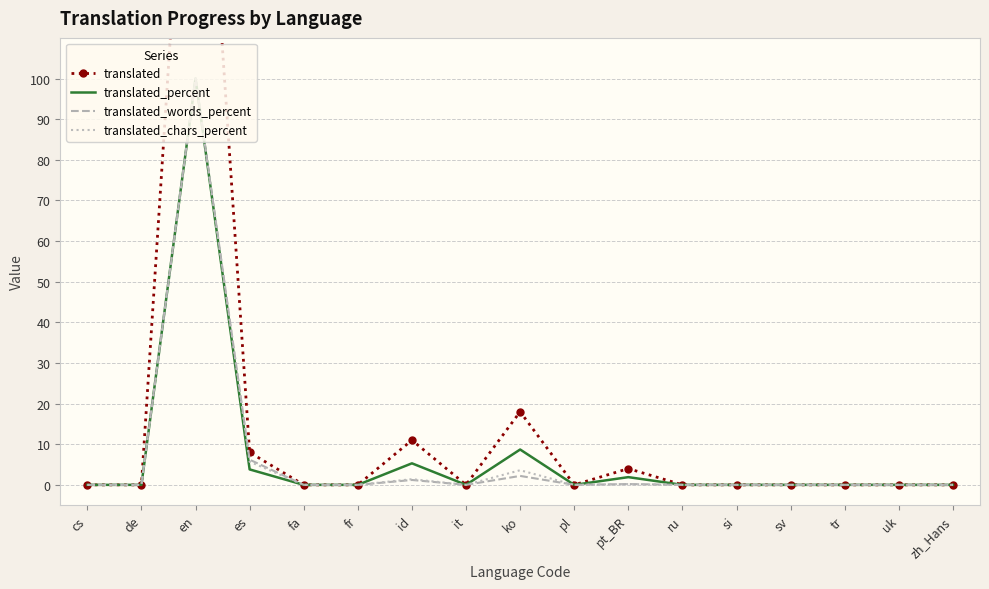

At which label does translated_words_percent reach its minimum?

cs